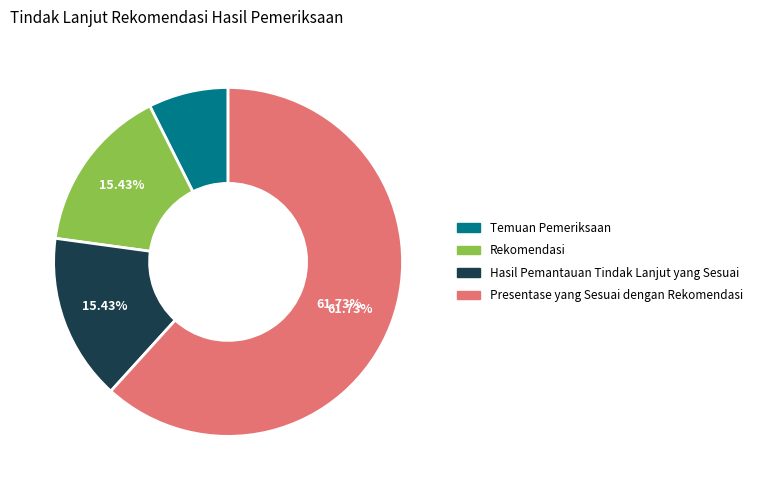

How many slices are in this pie chart?

4